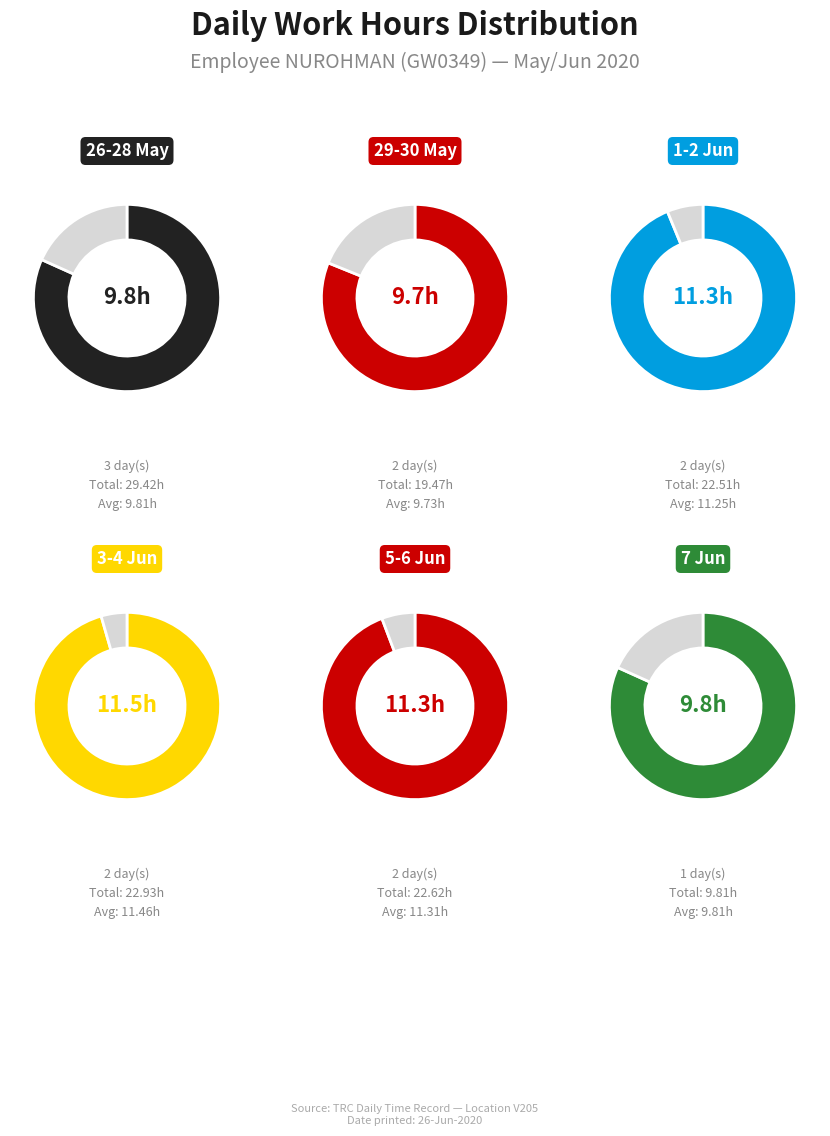

Between 29 and 28, which is larger?

28